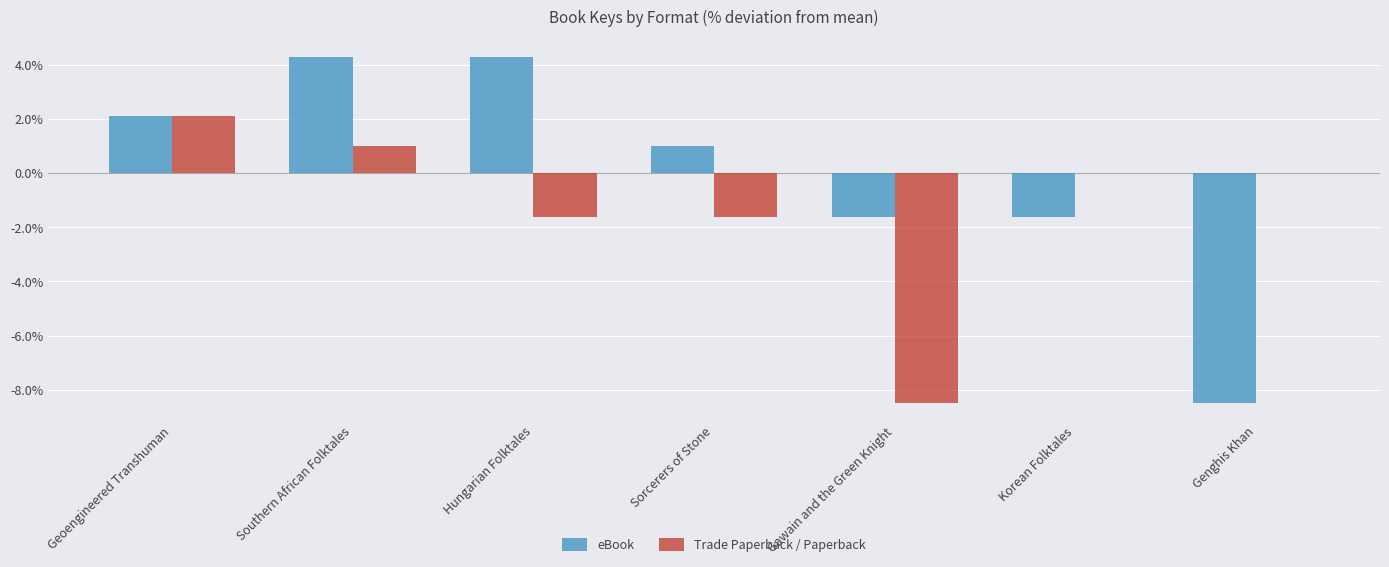

Reading left to right, what are all the values shown in this chart?

eBook: Geoengineered Transhuman=2.1	Southern African Folktales=4.3	Hungarian Folktales=4.3	Sorcerers of Stone=1.0	Gawain and the Green Knight=-1.6	Korean Folktales=-1.6	Genghis Khan=-8.5
Trade Paperback / Paperback: Geoengineered Transhuman=2.1	Southern African Folktales=1.0	Hungarian Folktales=-1.6	Sorcerers of Stone=-1.6	Gawain and the Green Knight=-8.5	Korean Folktales=0.0	Genghis Khan=0.0